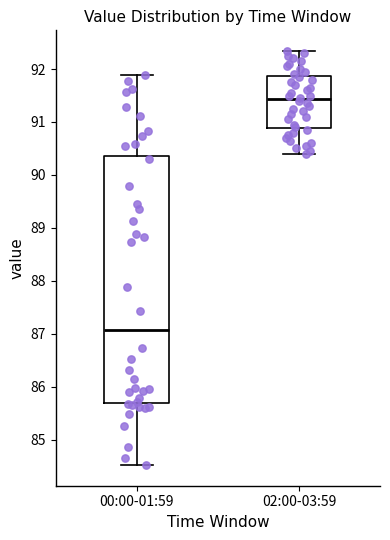

Which box has the lowest median line?

00:00-01:59